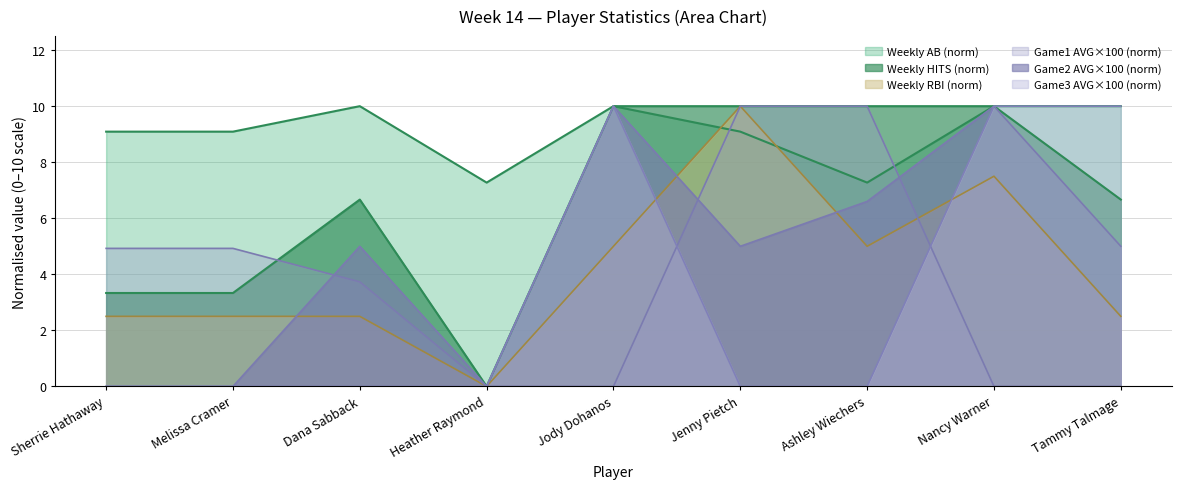

Reading left to right, transcribe all the data shown in this chart.

Weekly HITS: Sherrie Hathaway=3.3	Melissa Cramer=3.3	Dana Sabback=6.7	Heather Raymond=0.0	Jody Dohanos=10.0	Jenny Pietch=10.0	Ashley Wiechers=10.0	Nancy Warner=10.0	Tammy Talmage=6.7
Weekly AB: Sherrie Hathaway=9.1	Melissa Cramer=9.1	Dana Sabback=10.0	Heather Raymond=7.3	Jody Dohanos=10.0	Jenny Pietch=9.1	Ashley Wiechers=7.3	Nancy Warner=10.0	Tammy Talmage=10.0
Weekly RBI: Sherrie Hathaway=2.5	Melissa Cramer=2.5	Dana Sabback=2.5	Heather Raymond=0.0	Jody Dohanos=5.0	Jenny Pietch=10.0	Ashley Wiechers=5.0	Nancy Warner=7.5	Tammy Talmage=2.5
Game1 AVG x100: Sherrie Hathaway=4.9	Melissa Cramer=4.9	Dana Sabback=3.7	Heather Raymond=0.0	Jody Dohanos=0.0	Jenny Pietch=10.0	Ashley Wiechers=10.0	Nancy Warner=0.0	Tammy Talmage=0.0
Game2 AVG x100: Sherrie Hathaway=0.0	Melissa Cramer=0.0	Dana Sabback=5.0	Heather Raymond=0.0	Jody Dohanos=10.0	Jenny Pietch=5.0	Ashley Wiechers=6.6	Nancy Warner=10.0	Tammy Talmage=5.0
Game3 AVG x100: Sherrie Hathaway=0.0	Melissa Cramer=0.0	Dana Sabback=0.0	Heather Raymond=0.0	Jody Dohanos=10.0	Jenny Pietch=0.0	Ashley Wiechers=0.0	Nancy Warner=10.0	Tammy Talmage=10.0